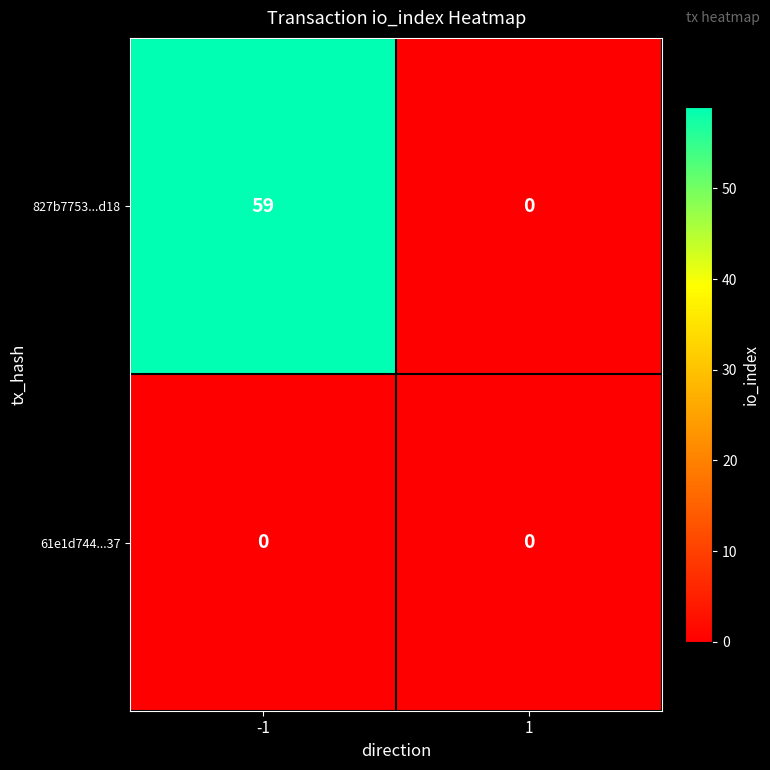

What is the spread (max minus min) of values at -1?

59